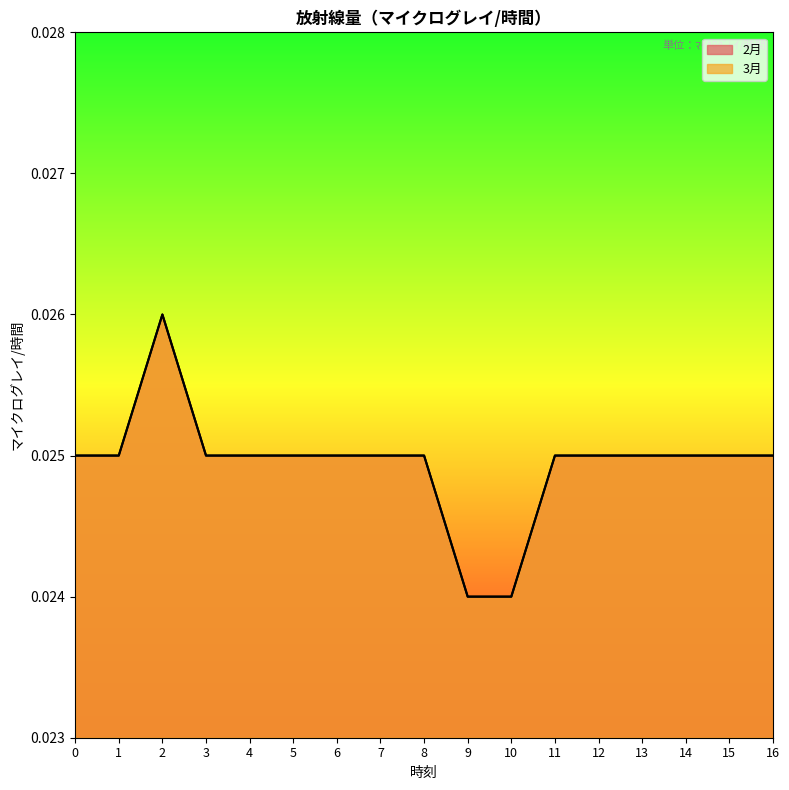

What is the total value across all series at 11?

0.1